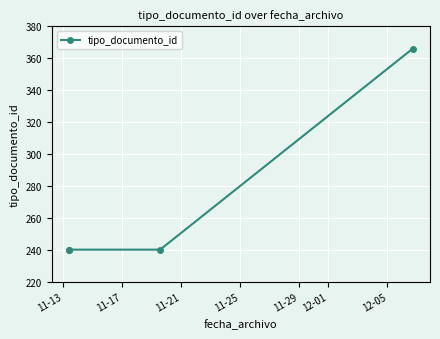

What is the value of the 2nd point from the left?

240